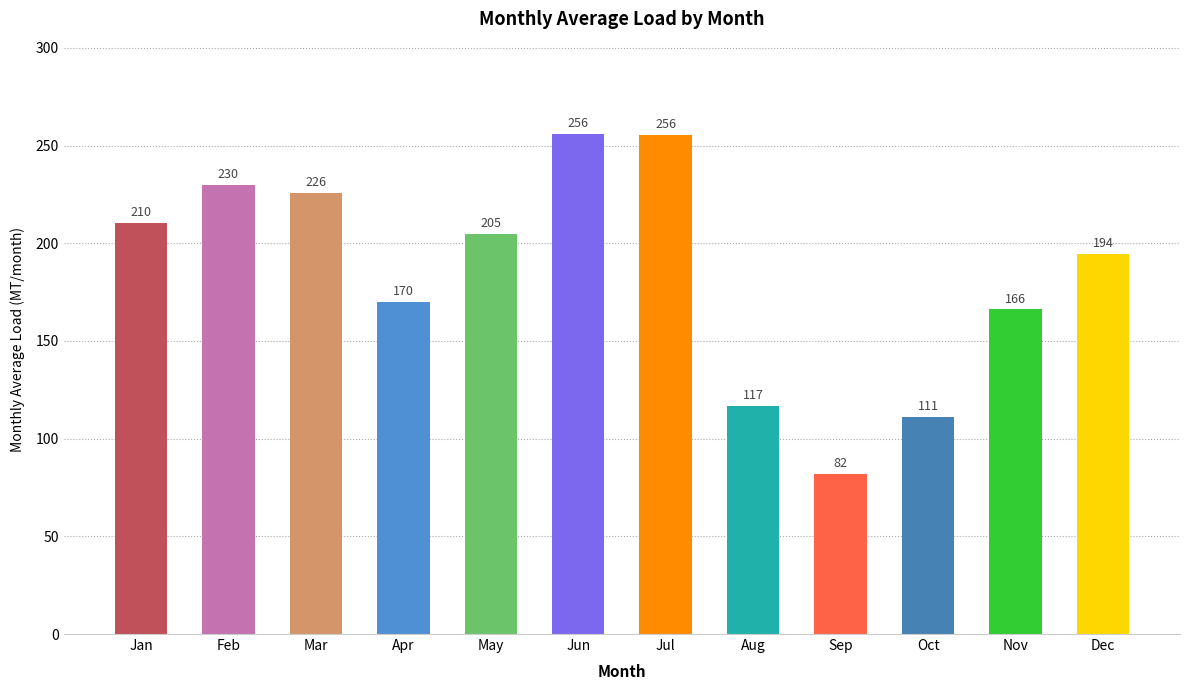

What is the minimum value shown in the chart?

82.0